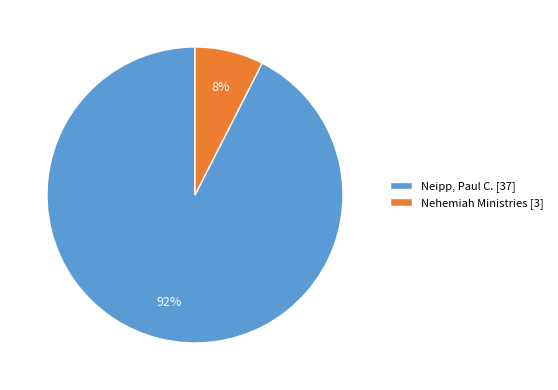

Which has a higher value, Neipp, Paul C. [37] or Nehemiah Ministries [3]?

Neipp, Paul C. [37]